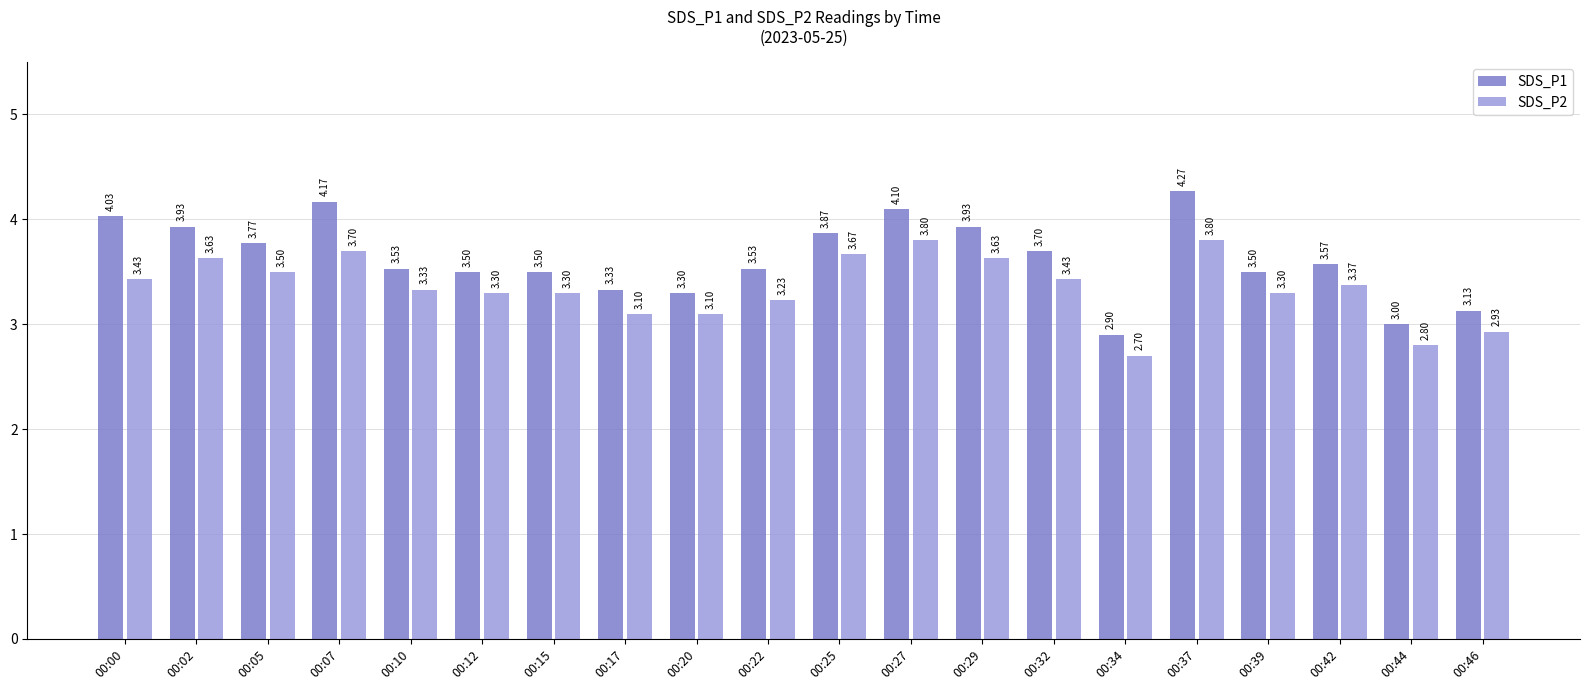

What is the minimum value for SDS_P1?

2.9